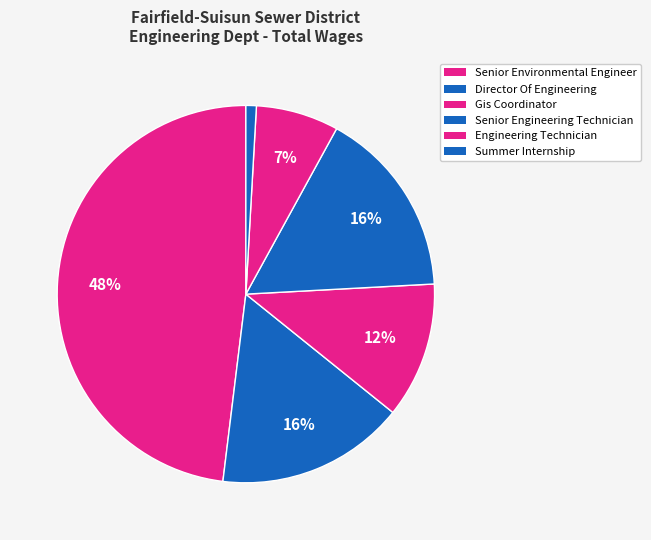

How many segments does this pie chart have?

6